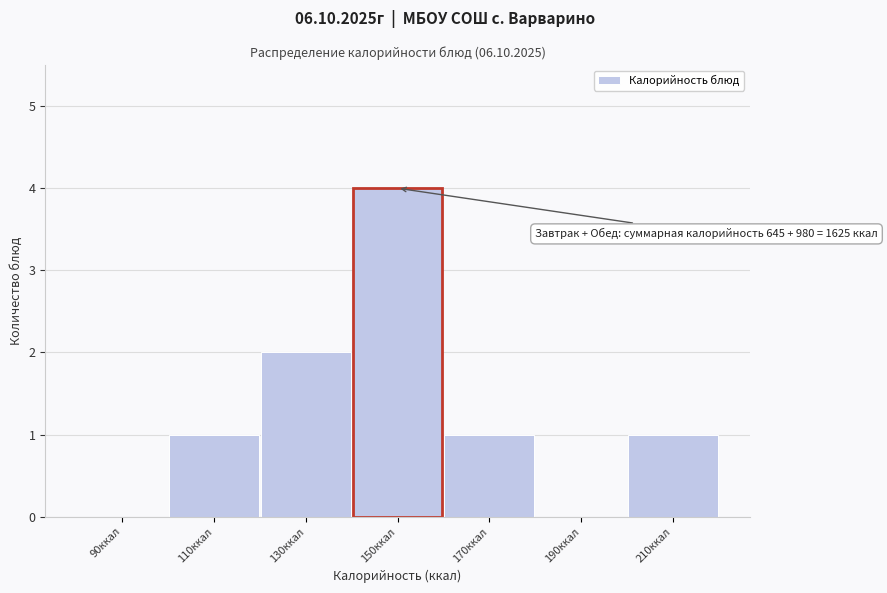

Which range on the x-axis has the tallest bar?

140 to 160